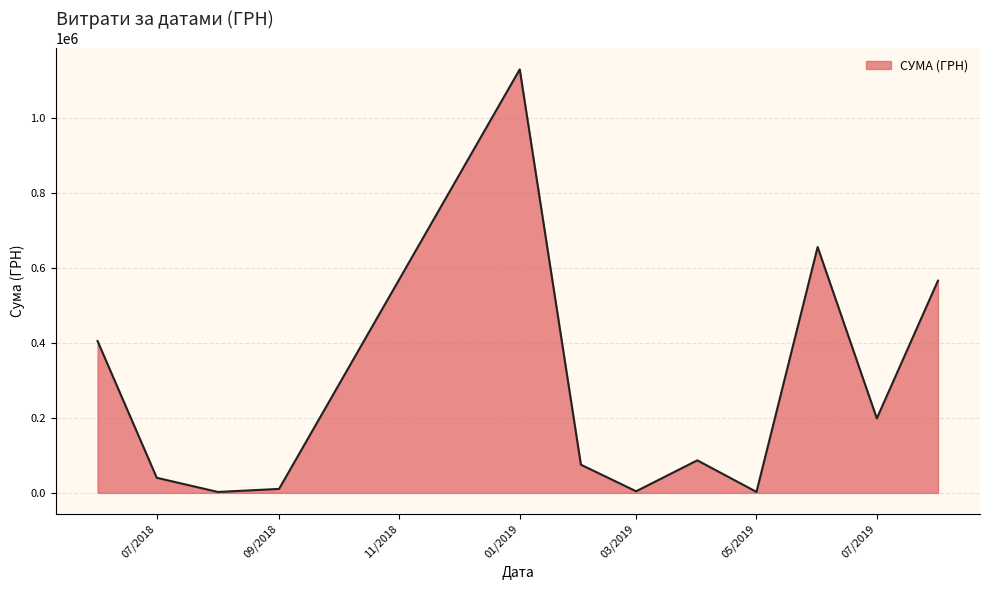

What is the difference between the second highest and second lowest values?

653440.4